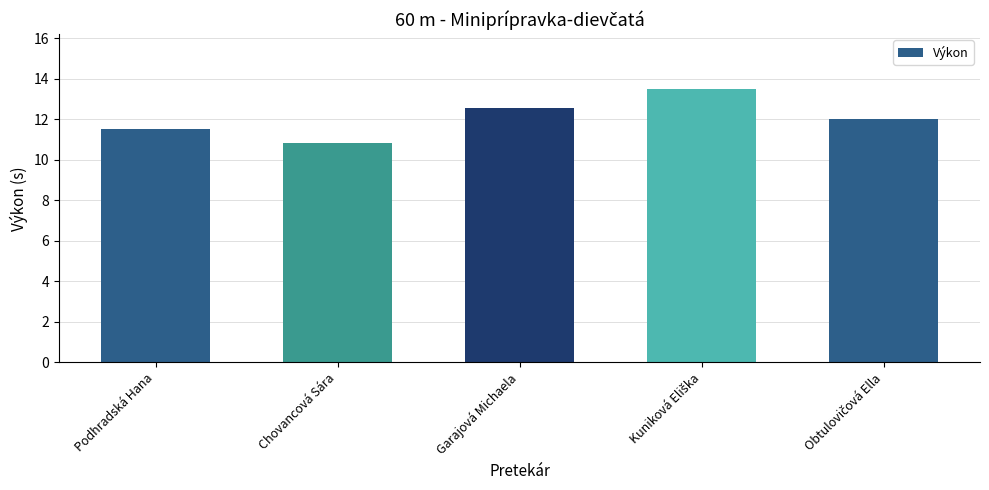

What is the difference between the values at Chovancová Sára and Garajová Michaela?

1.7